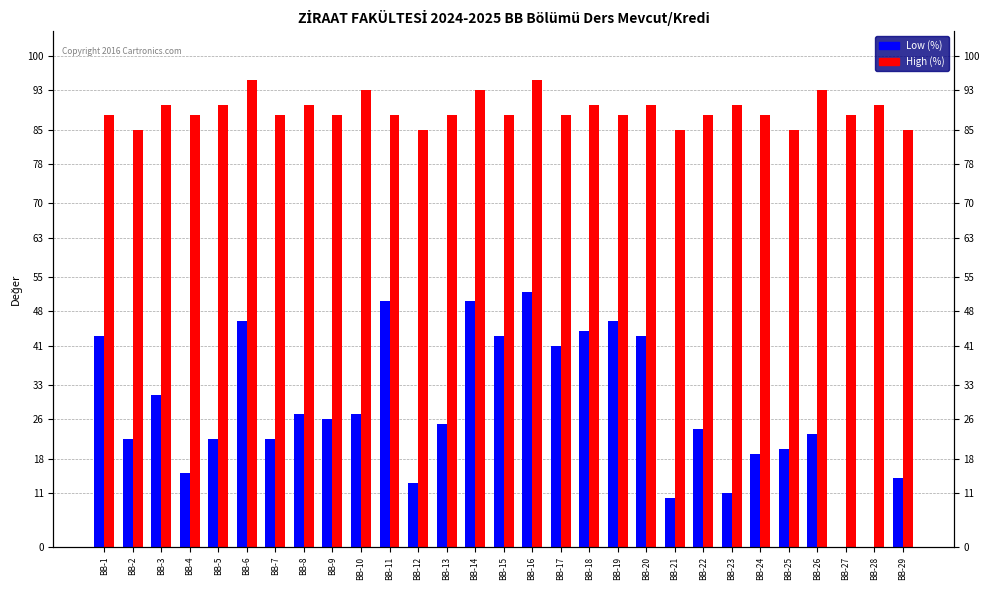

True or false: Low (%) has a value of 18 at BB-11.

False